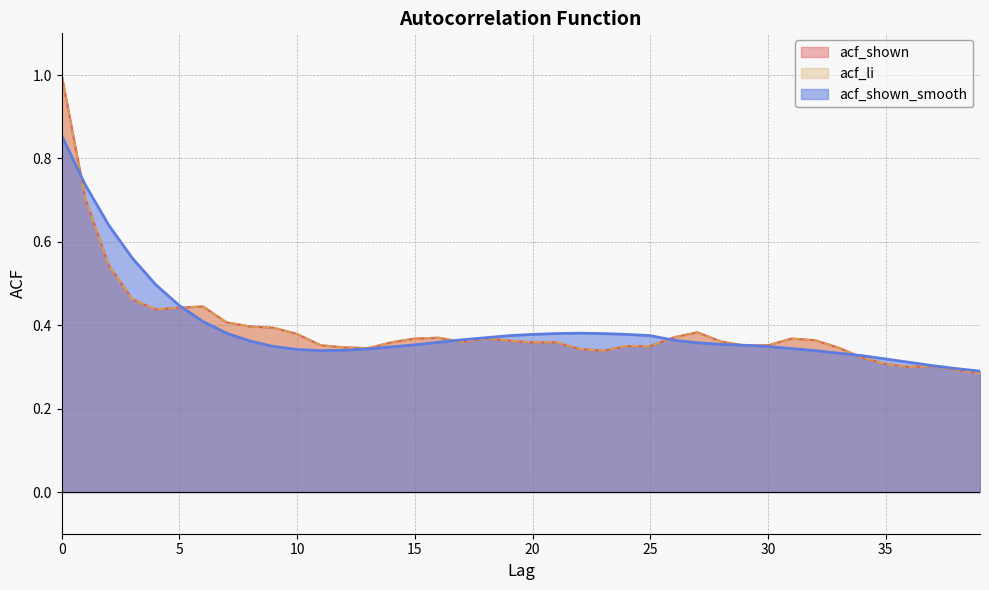

The value of acf_li at 36 is 0.3. True or false?

True